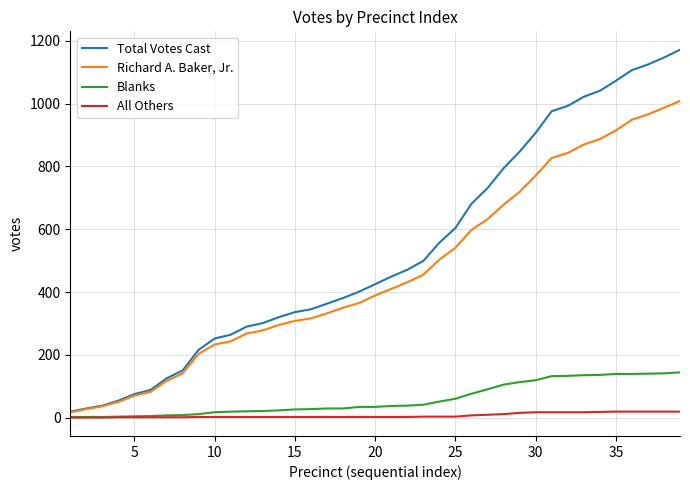

Rank the series by their maximum value, from lowest to highest.

All Others, Blanks, Richard A. Baker, Jr., Total Votes Cast